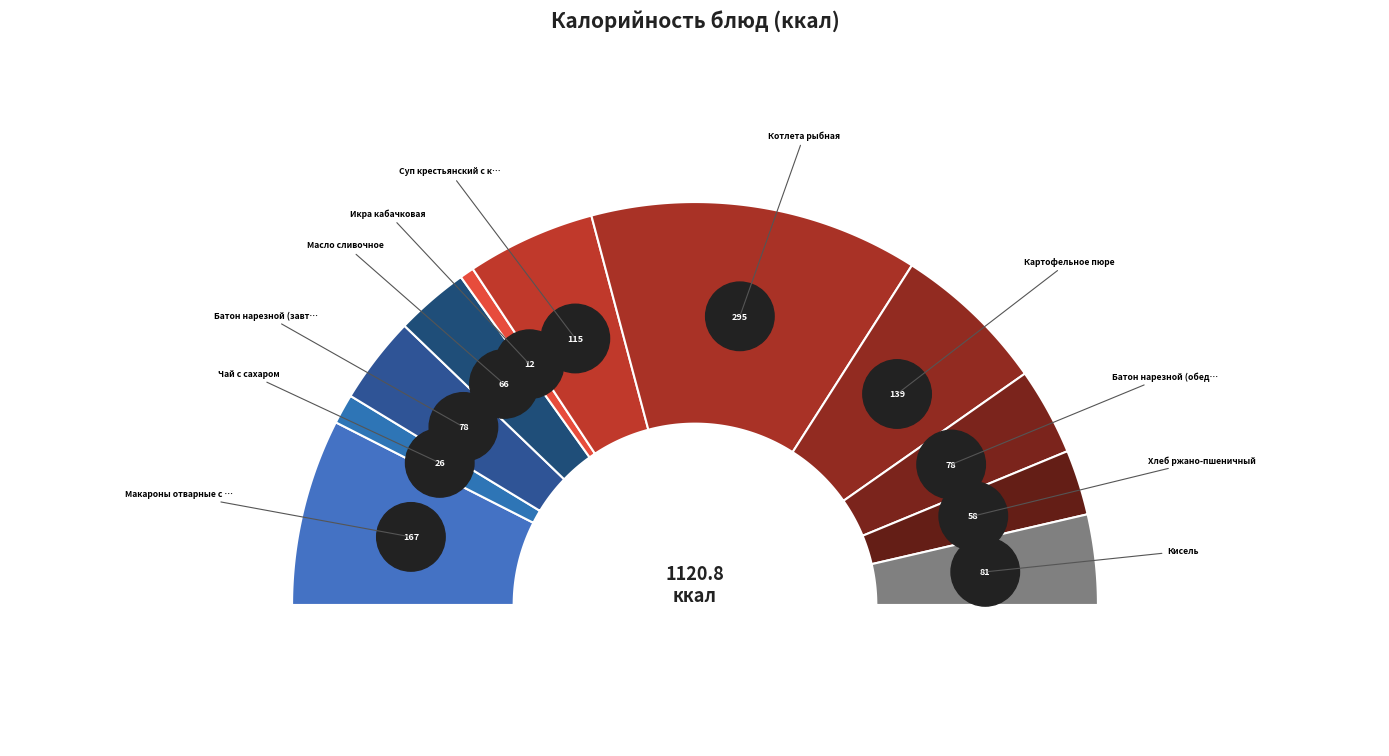

Which has a higher value, Батон нарезной (завтрак) or Кисель?

Кисель